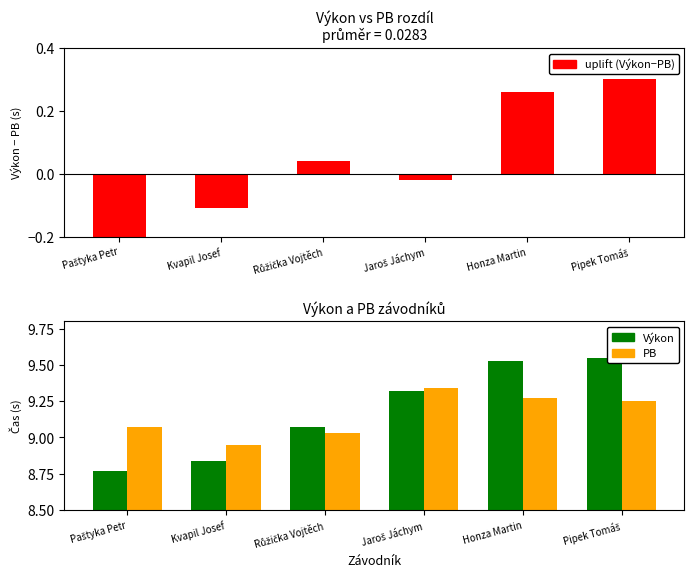

What are all the series names shown in the legend?

uplift (Výkon−PB), Výkon, PB